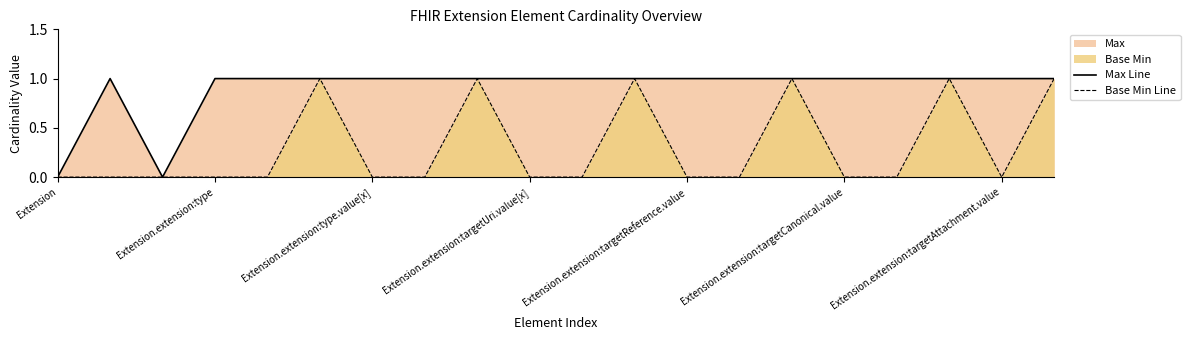

In Max Line, how many points are higher than both neighbors (excluding endpoints)?

1